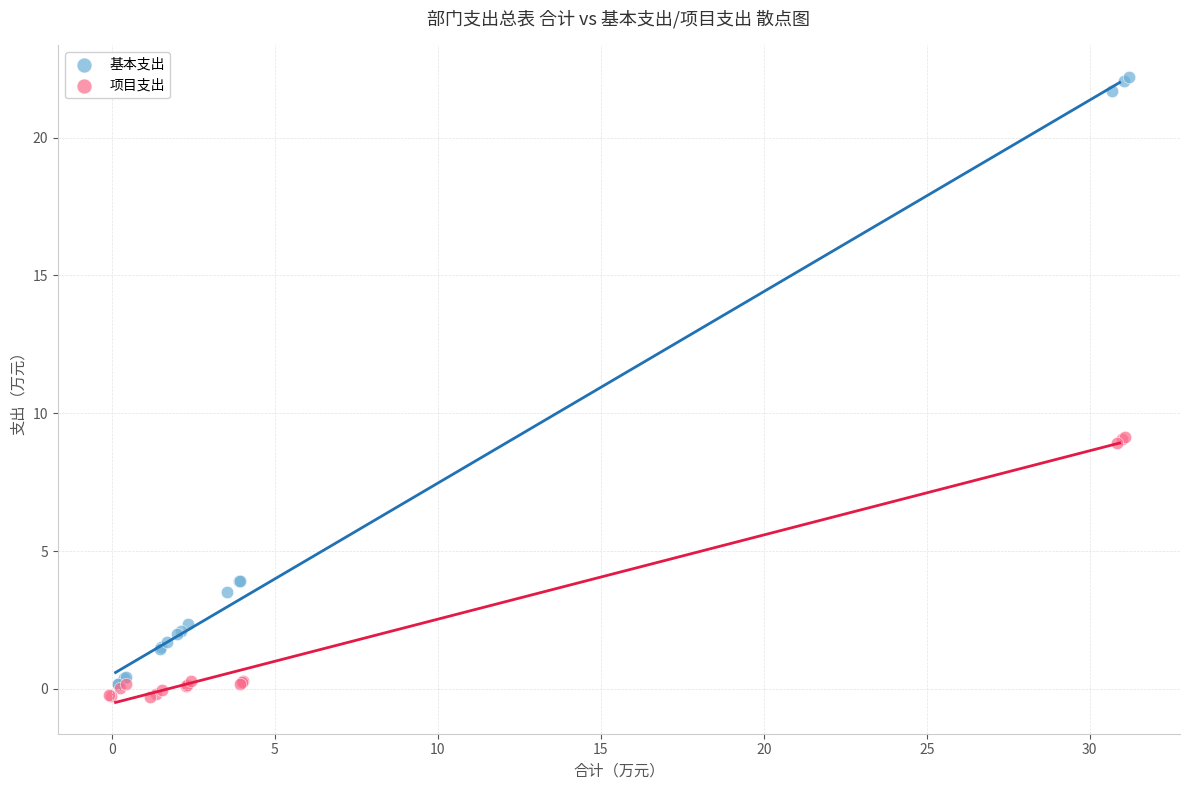

Which series has the widest spread of Y values?

基本支出